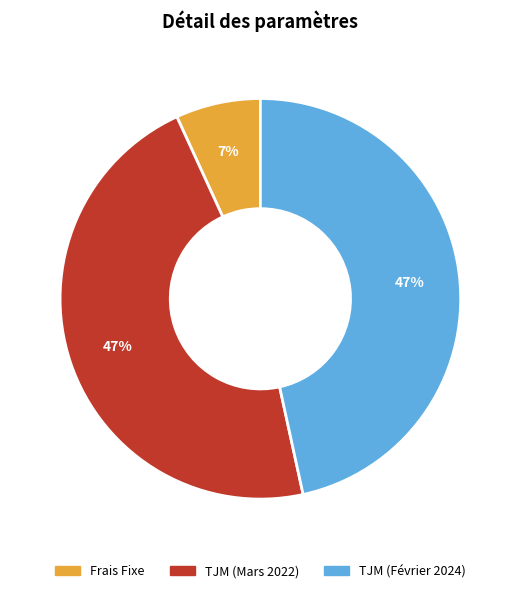

Which category has the smallest portion of the pie?

Frais Fixe